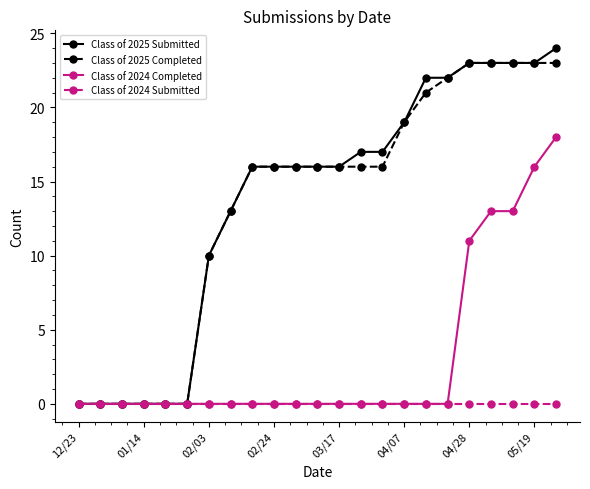

Reading right to left, list all the values displayed in this chart.

Class of 2025 Submitted: 24	23	23	23	23	22	22	19	17	17	16	16	16	16	16	13	10	0	0	0	0	0	0
Class of 2025 Completed: 23	23	23	23	23	22	21	19	16	16	16	16	16	16	16	13	10	0	0	0	0	0	0
Class of 2024 Completed: 18	16	13	13	11	0	0	0	0	0	0	0	0	0	0	0	0	0	0	0	0	0	0
Class of 2024 Submitted: 0	0	0	0	0	0	0	0	0	0	0	0	0	0	0	0	0	0	0	0	0	0	0